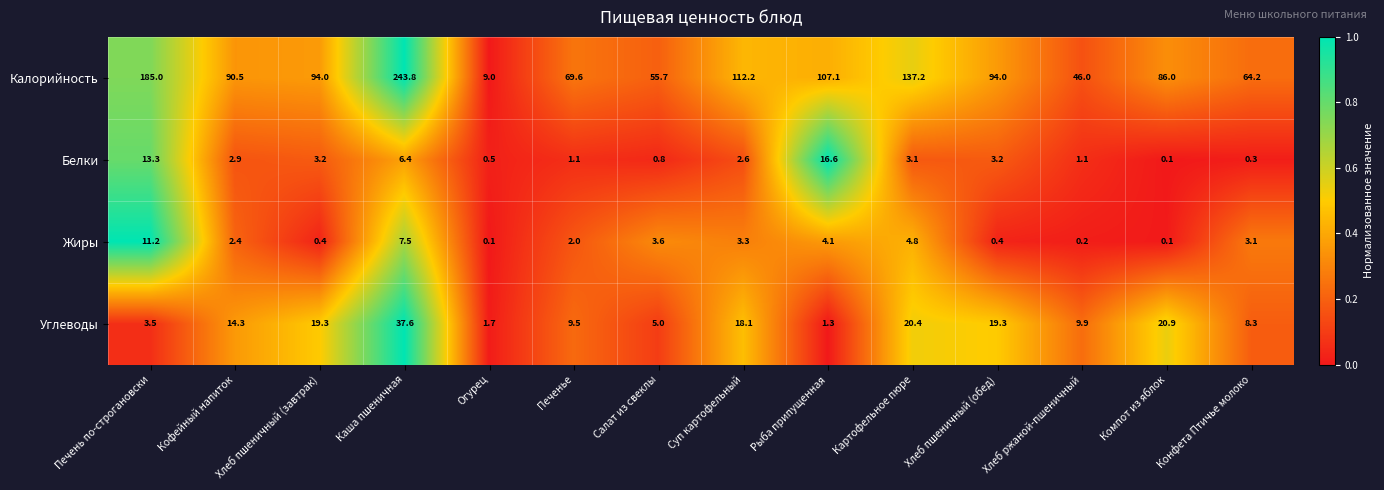

At which label does Углеводы first exceed 14?

Кофейный напиток